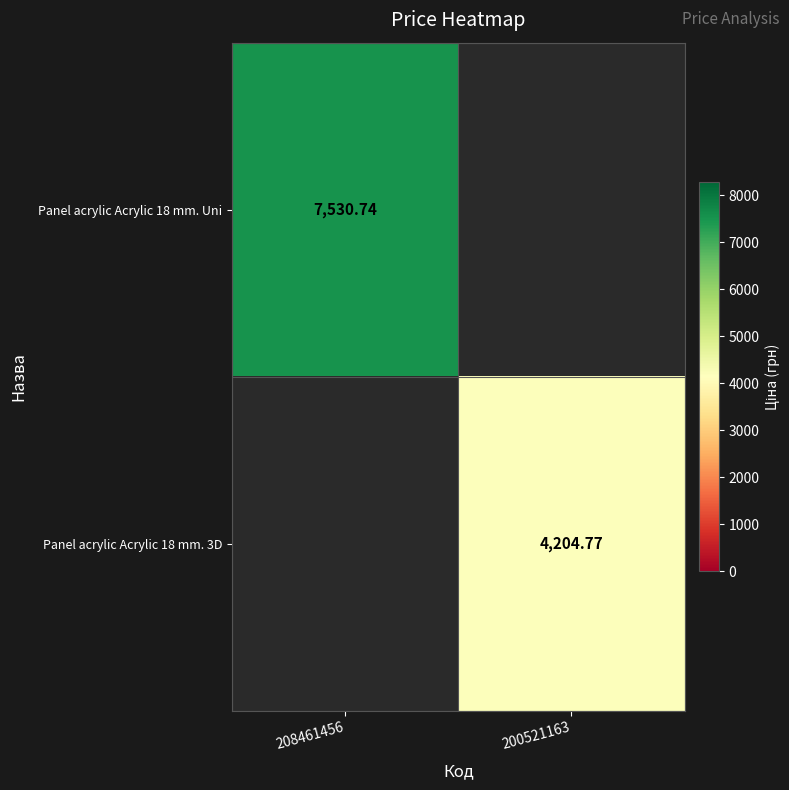

Which label corresponds to the largest value in the chart?

208461456